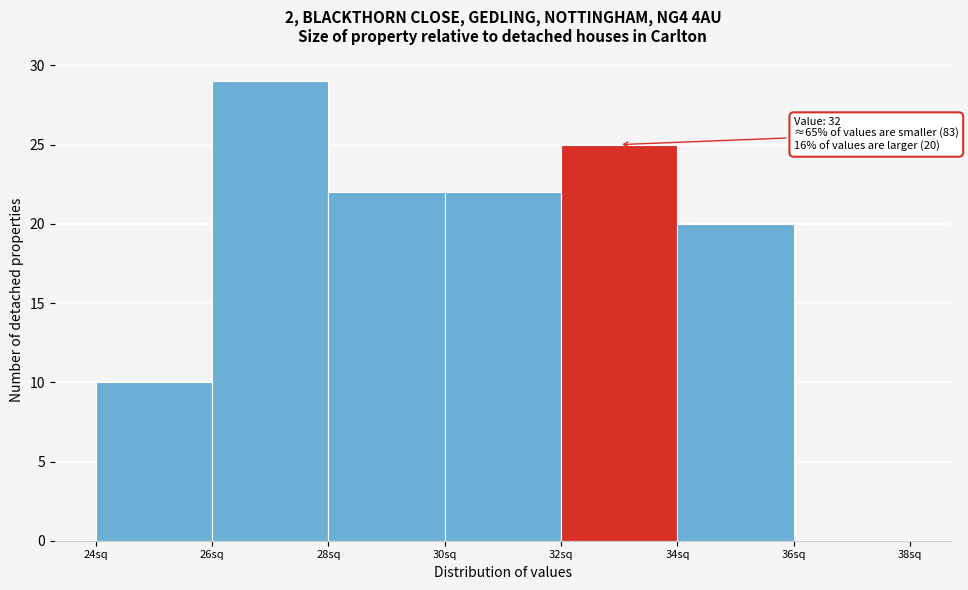

Over which range of the x-axis is the bar tallest?

26 to 28